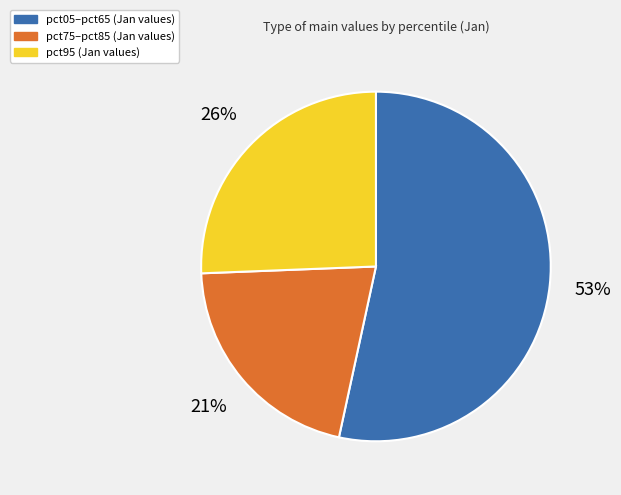

Count the number of slices in the pie.

3